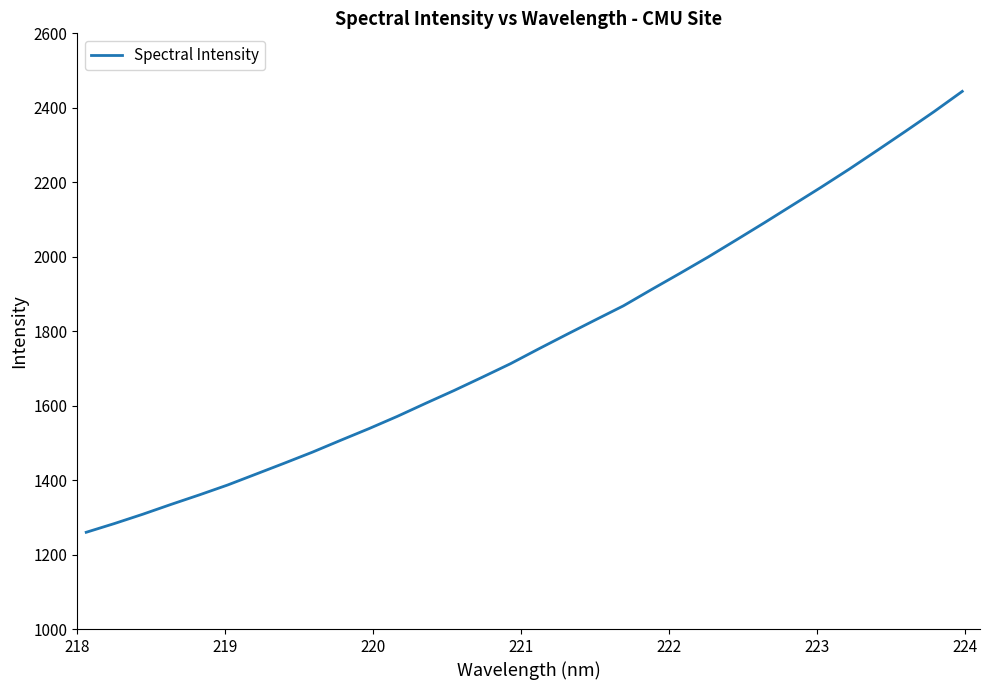

What is the difference between the maximum and minimum values?

1184.3